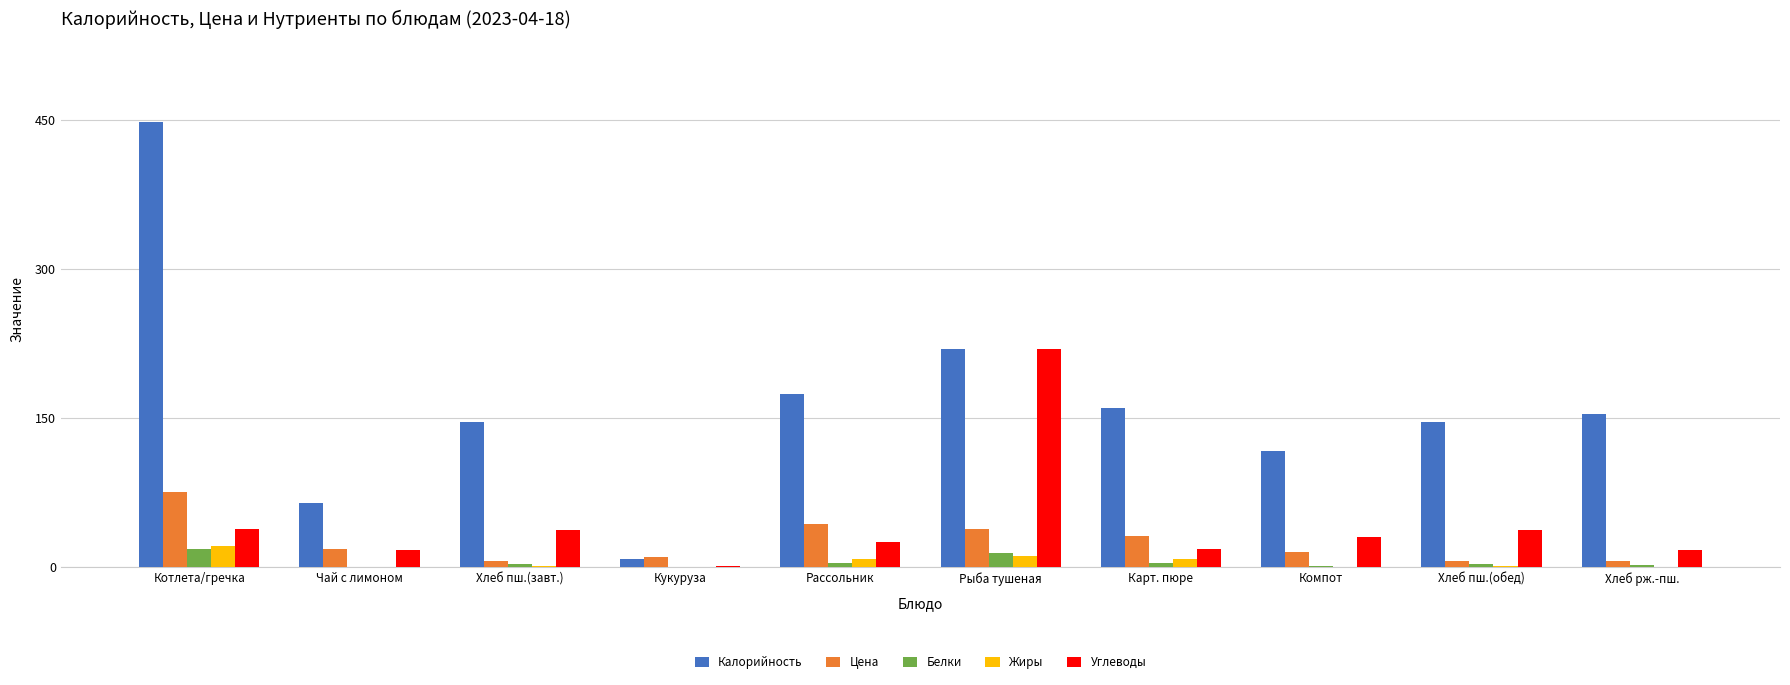

The Калорийность series shows 95.9 at Рассольник. True or false?

False